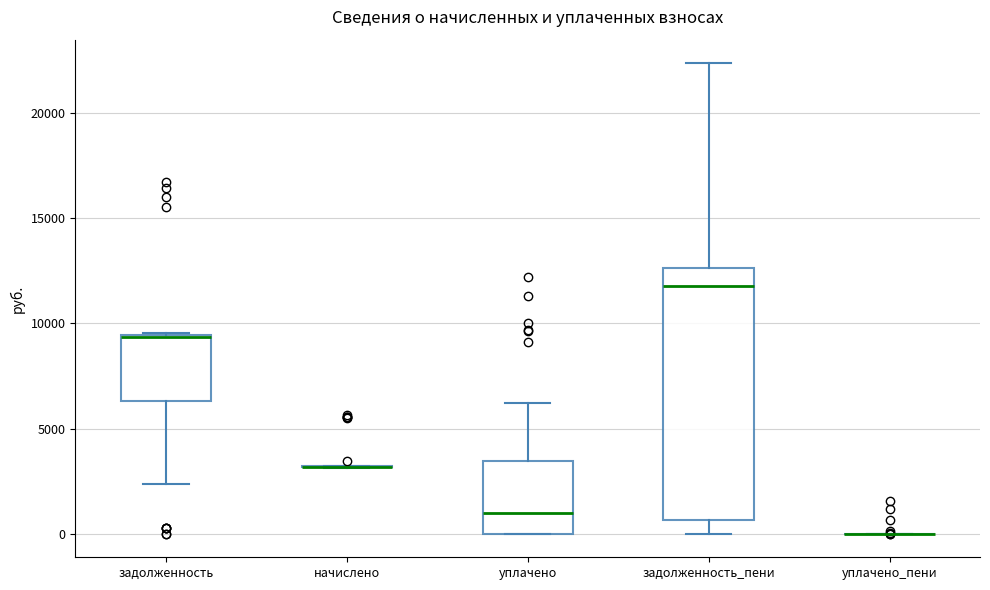

Where is the lower edge of the box for задолженность on the y-axis? The values are not printed on the chart, so give them approximately, as read against the axis.

6500